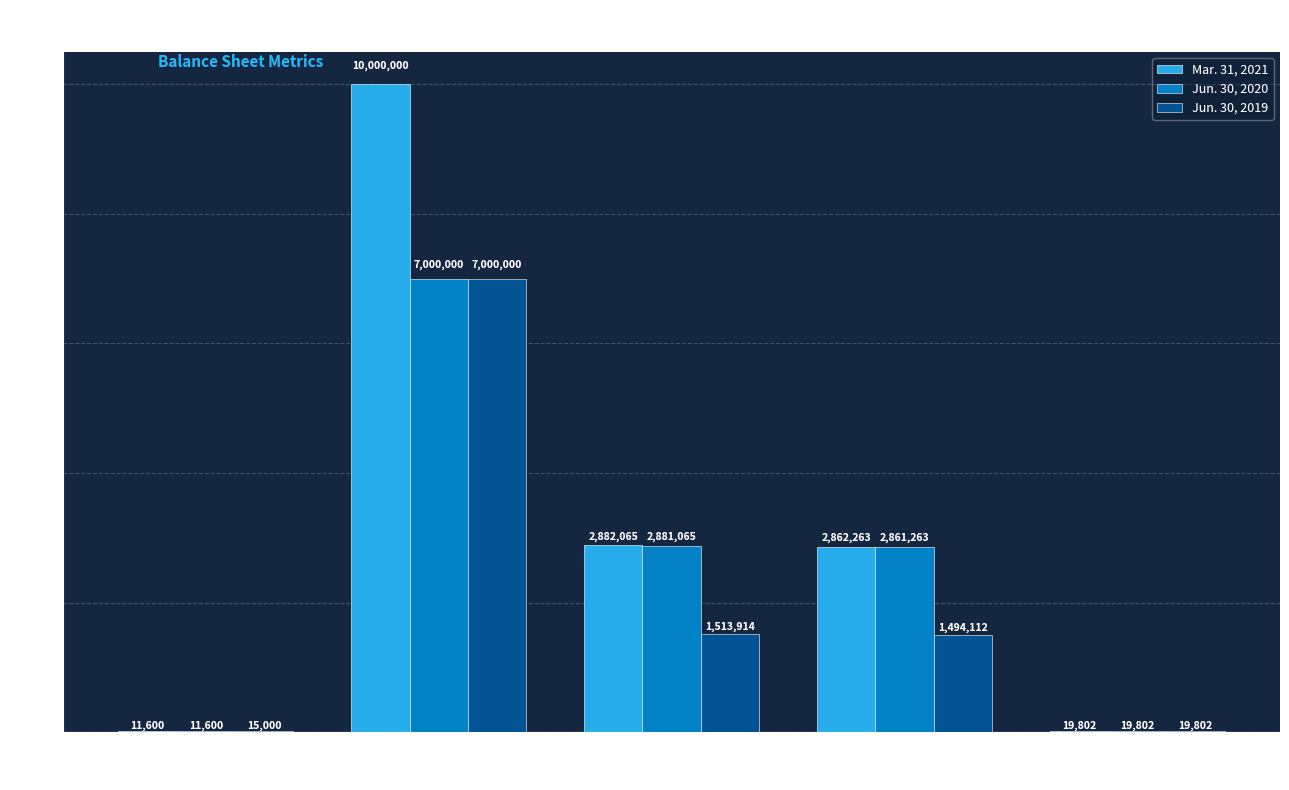

Which series has the largest total across all categories?

Mar. 31, 2021